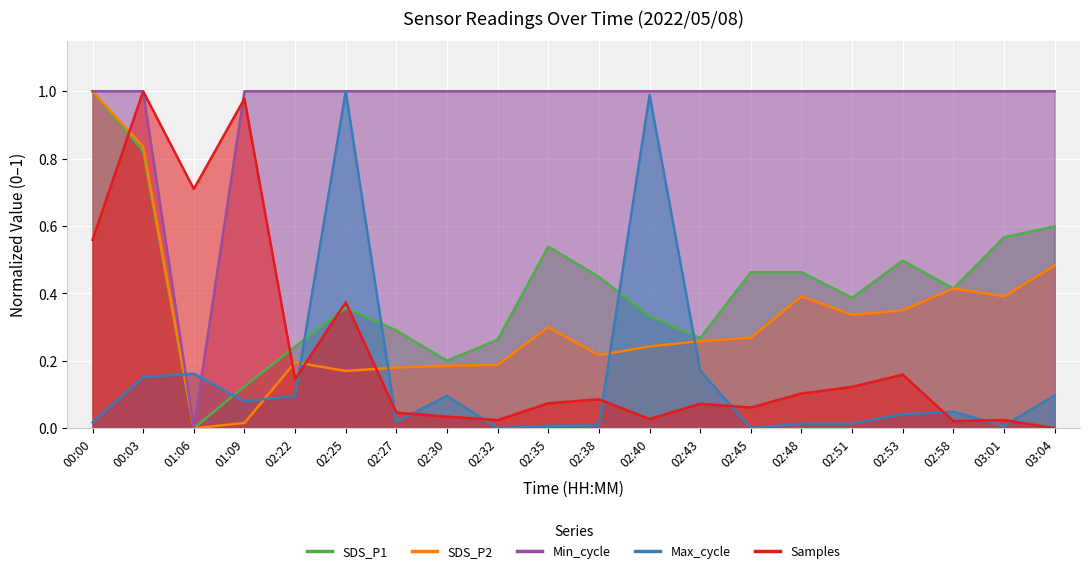

How many data points in Min_cycle are less than 1?

1